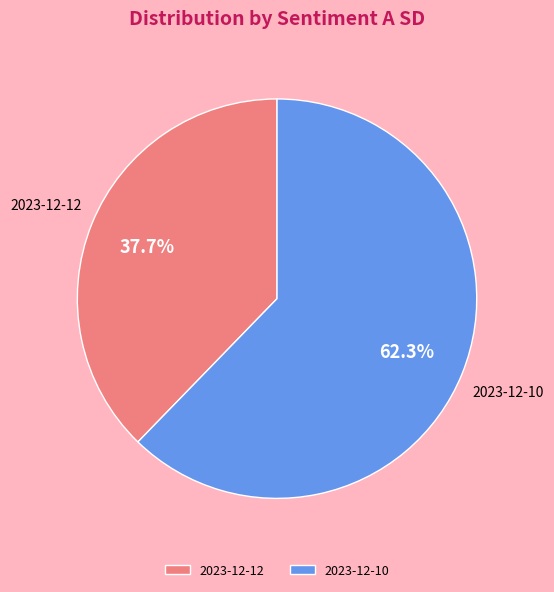

Do 2023-12-10 and 2023-12-12 together represent more than half of the pie?

Yes